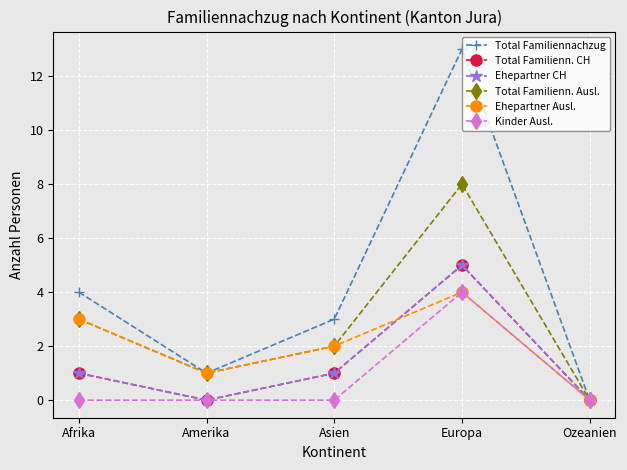

Does the chart have visible grid lines?

Yes